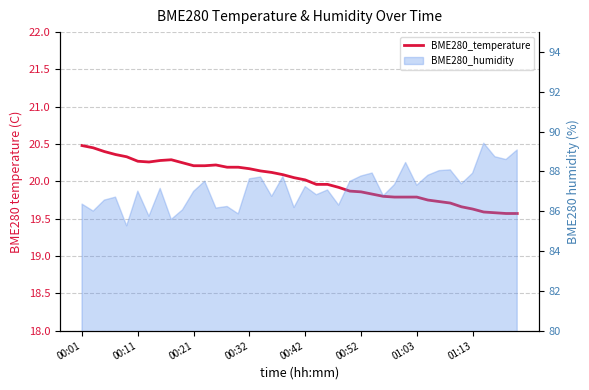

At which category does the chart reach its minimum across all series?

38